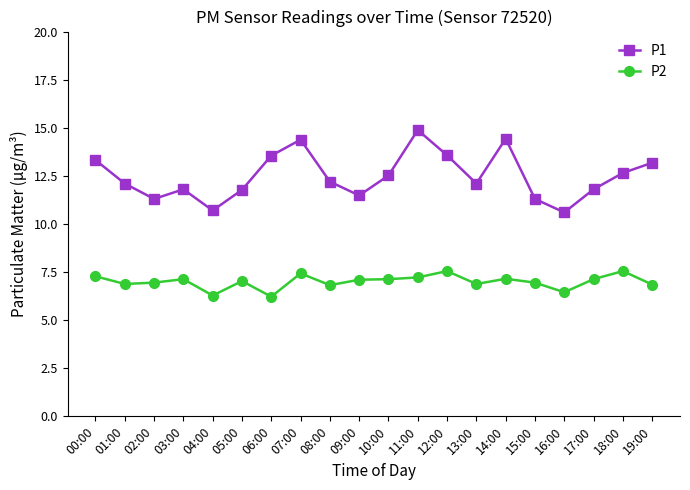

What is the label of the 12th point from the right?

08:00